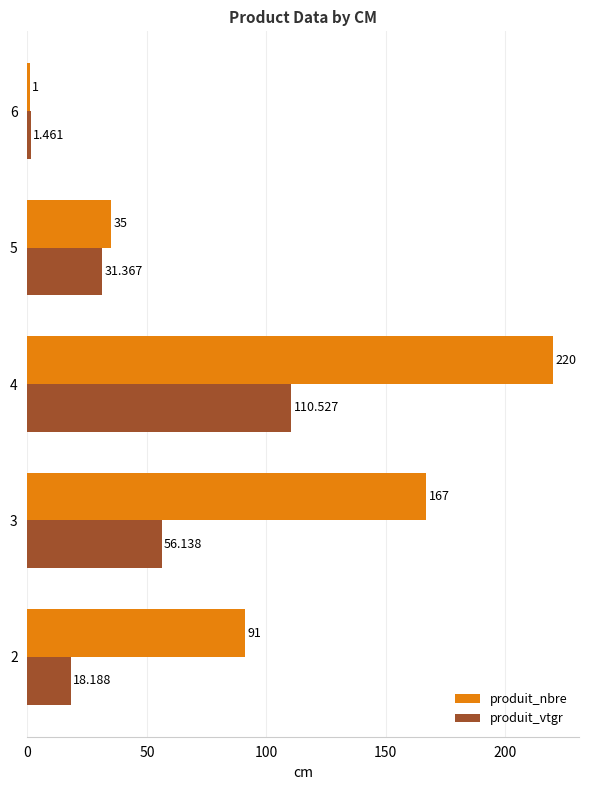

Count the produit_nbre values in the range 35 to 167.

3